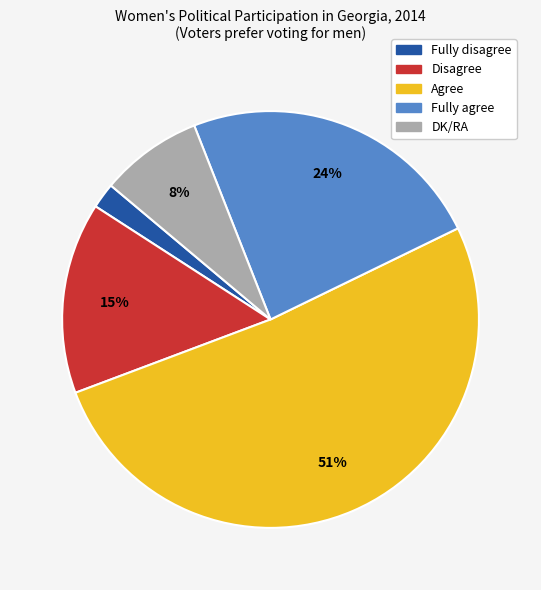

Combined, do Agree and DK/RA account for over 50%?

Yes